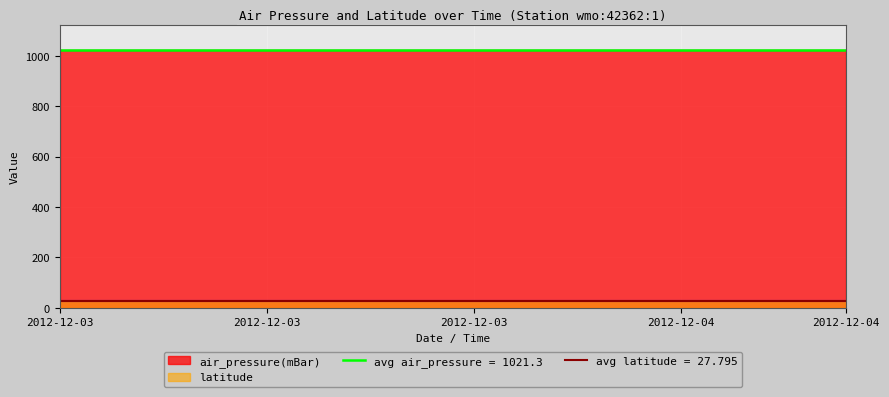

True or false: air_pressure(mBar) and latitude intersect in this chart.

False